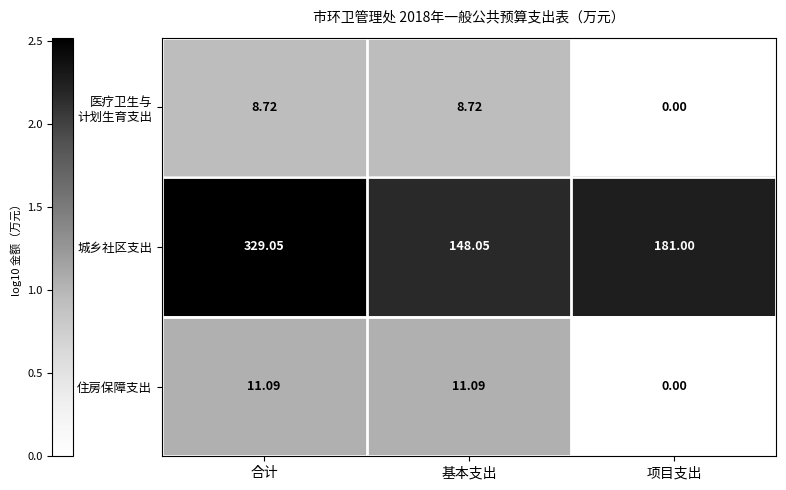

What is the greatest value displayed?

329.1